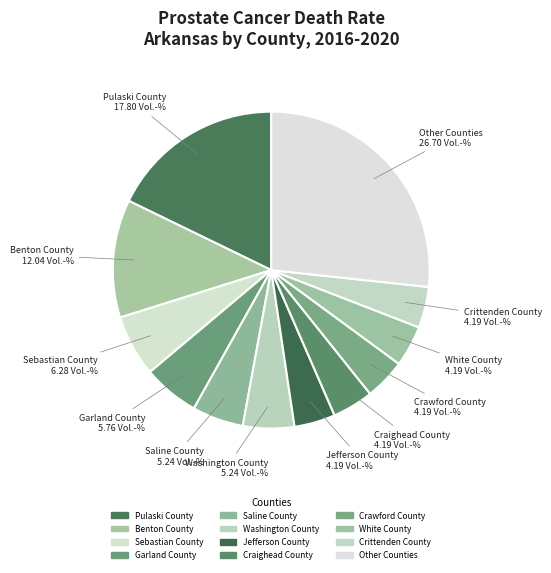

Does any single category account for the majority?

No